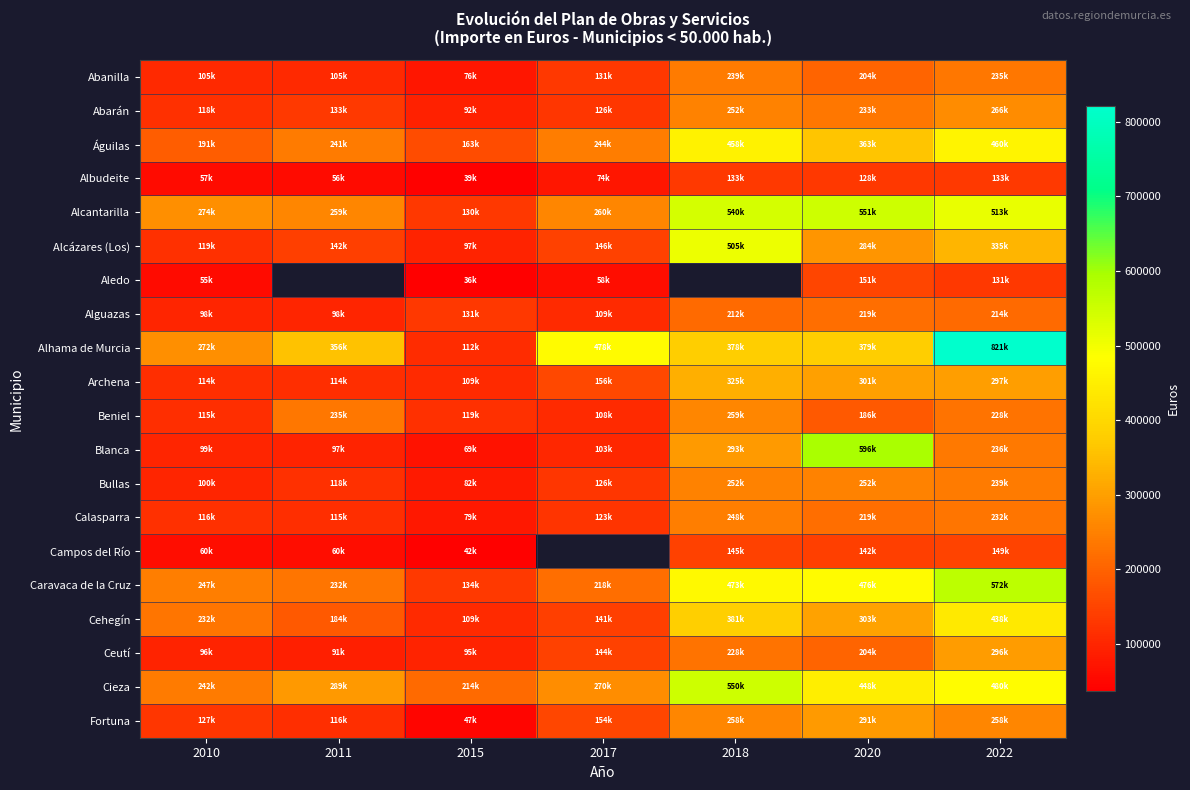

The Abarán series shows 266207.5 at 2022. True or false?

True